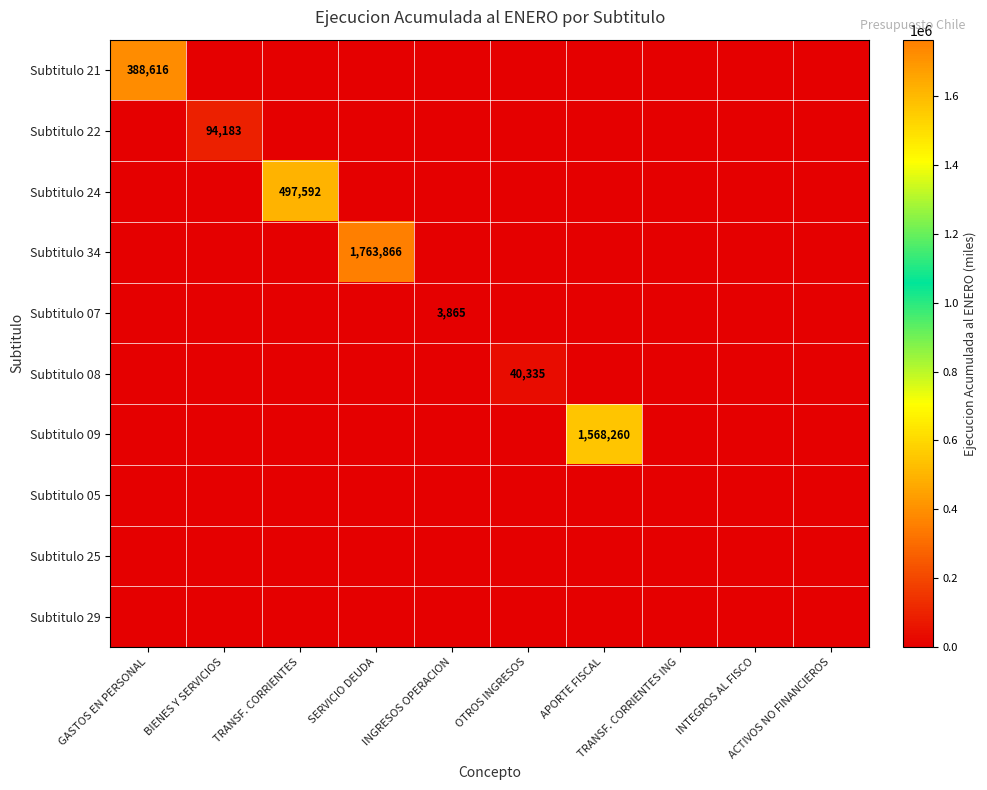

The Subtitulo 21 series shows -237563 at ACTIVOS NO FINANCIEROS. True or false?

False